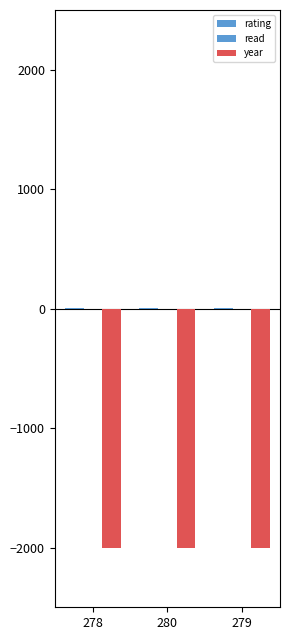

What is the total value across all series at 278?

-1995